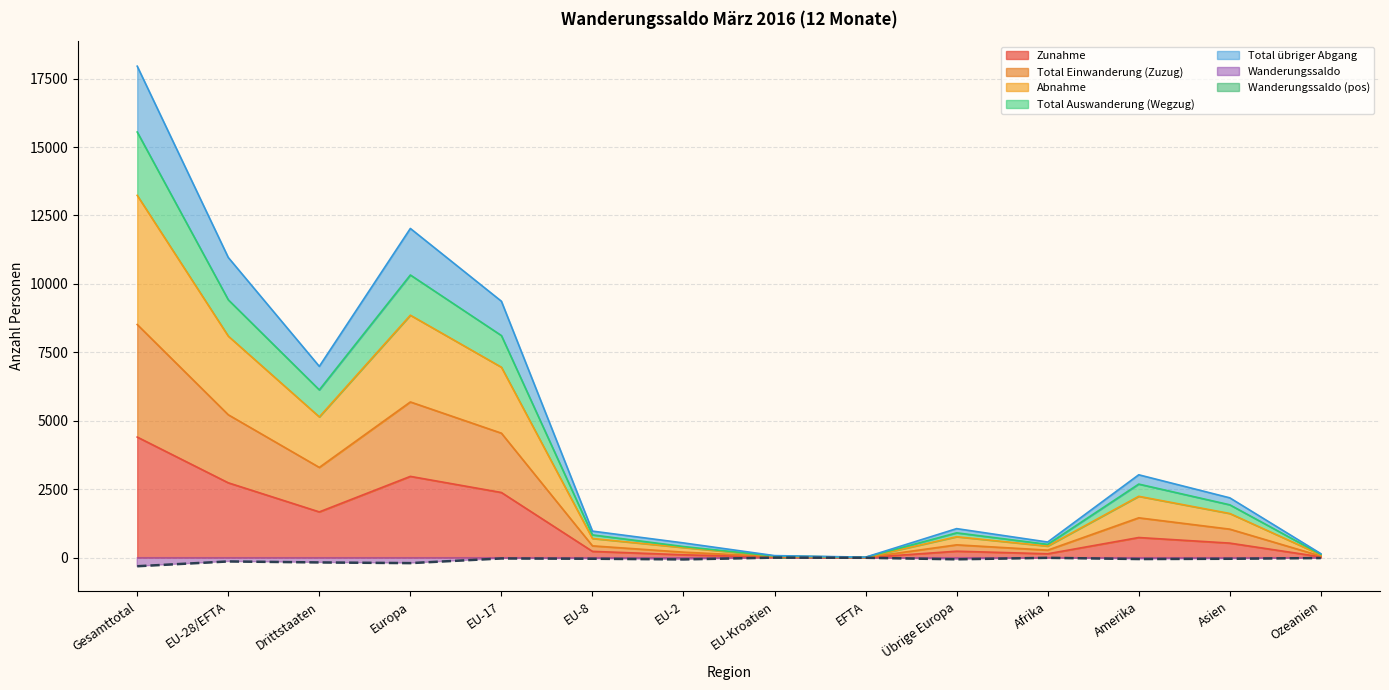

True or false: Total übriger Abgang and Total Einwanderung (Zuzug) intersect in this chart.

False